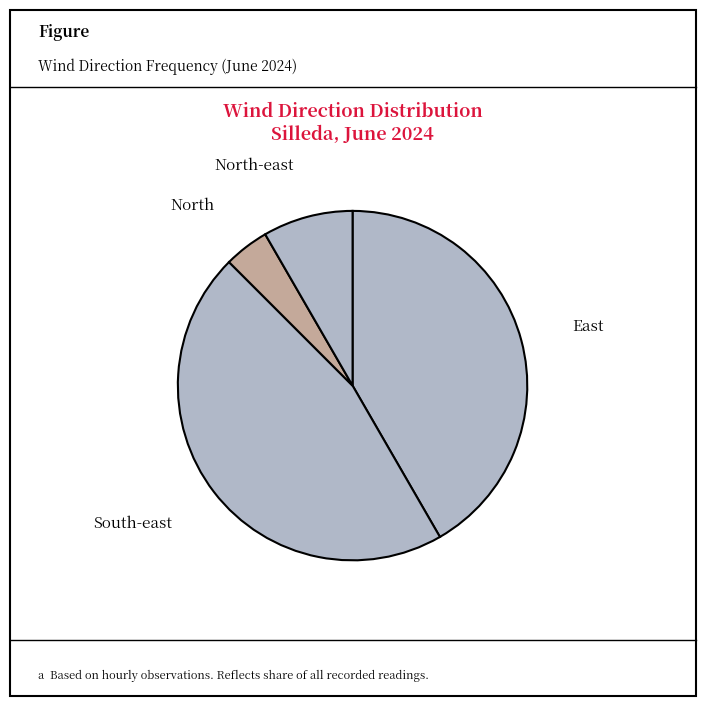

Is there a majority slice in this chart?

No